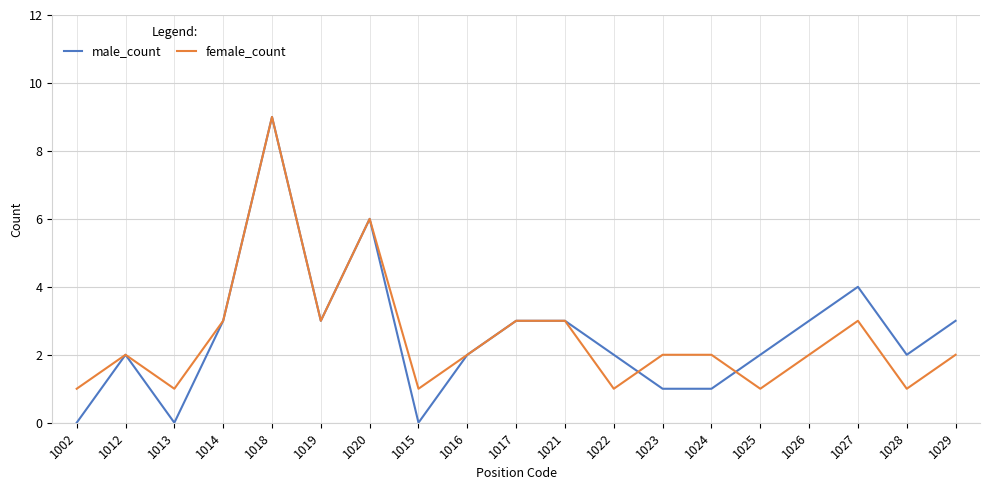

At which category is the sum across all series the highest?

1018